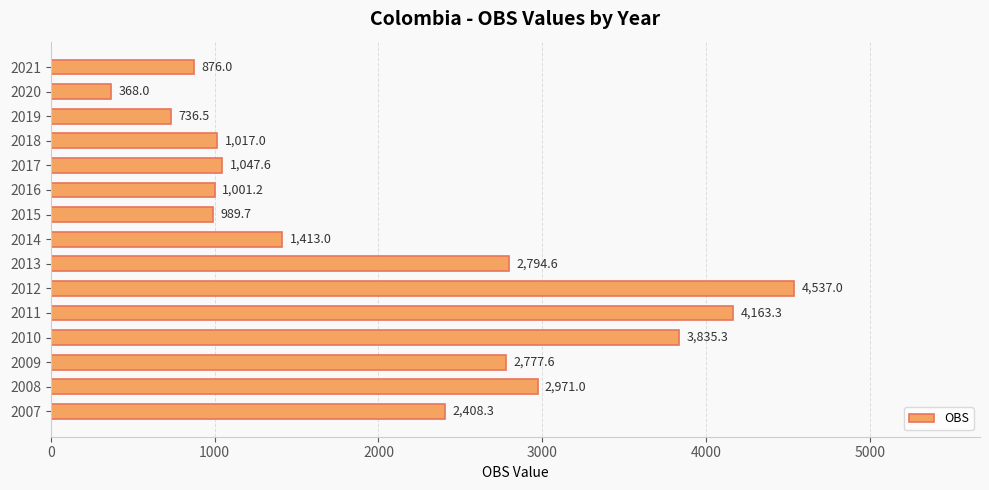

What is the ratio of the value at 2009 to the value at 2010?

0.7